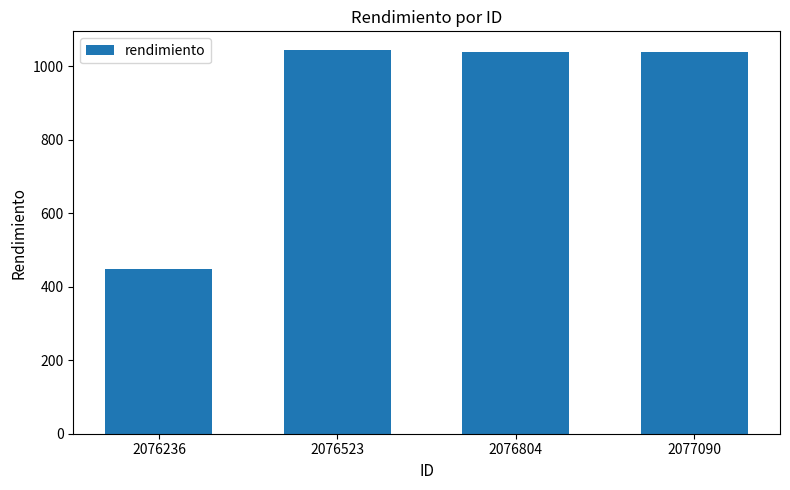

What is the difference between the values at 2076804 and 2076236?

591.6